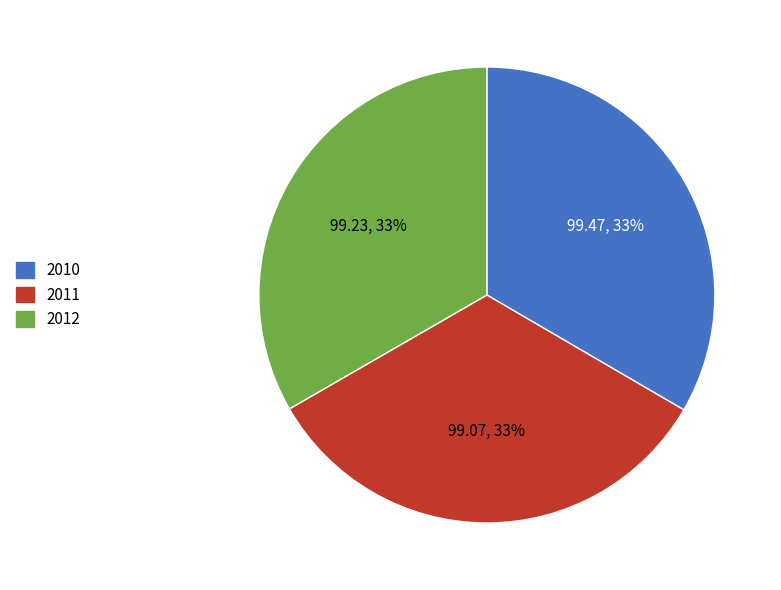

To the nearest percent, what is the average slice percentage?

33%